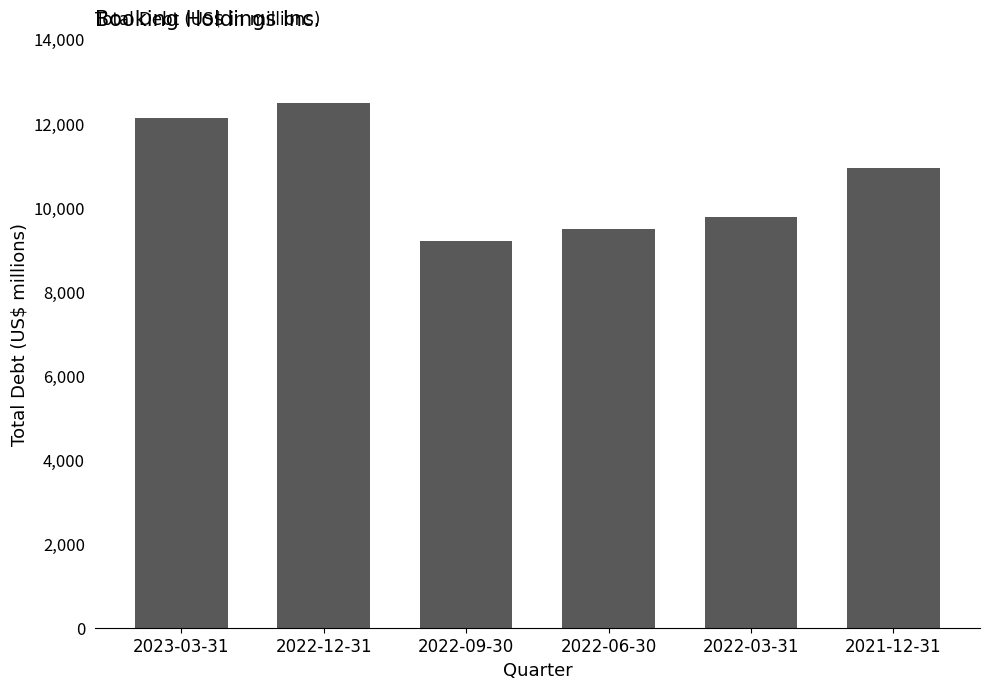

What is the label of the 4th bar from the right?

2022-09-30